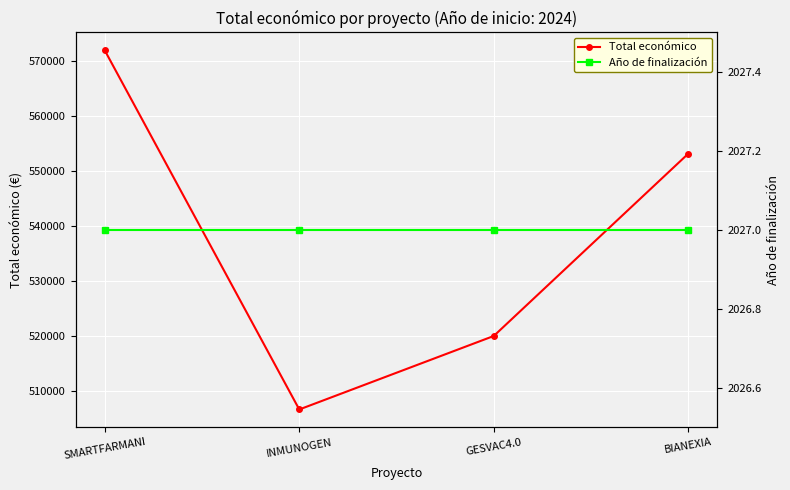

At which label is Total económico closest to 539334?

BIANEXIA